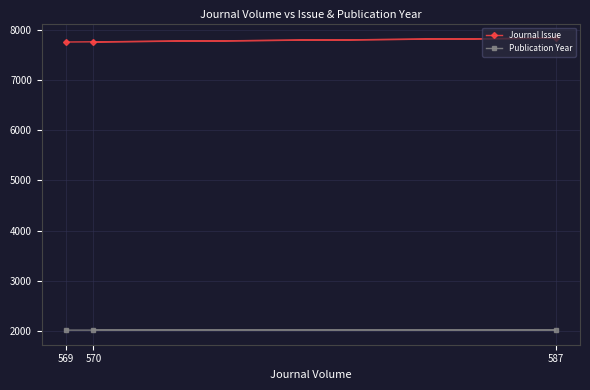

Which label corresponds to the largest value in the chart?

587